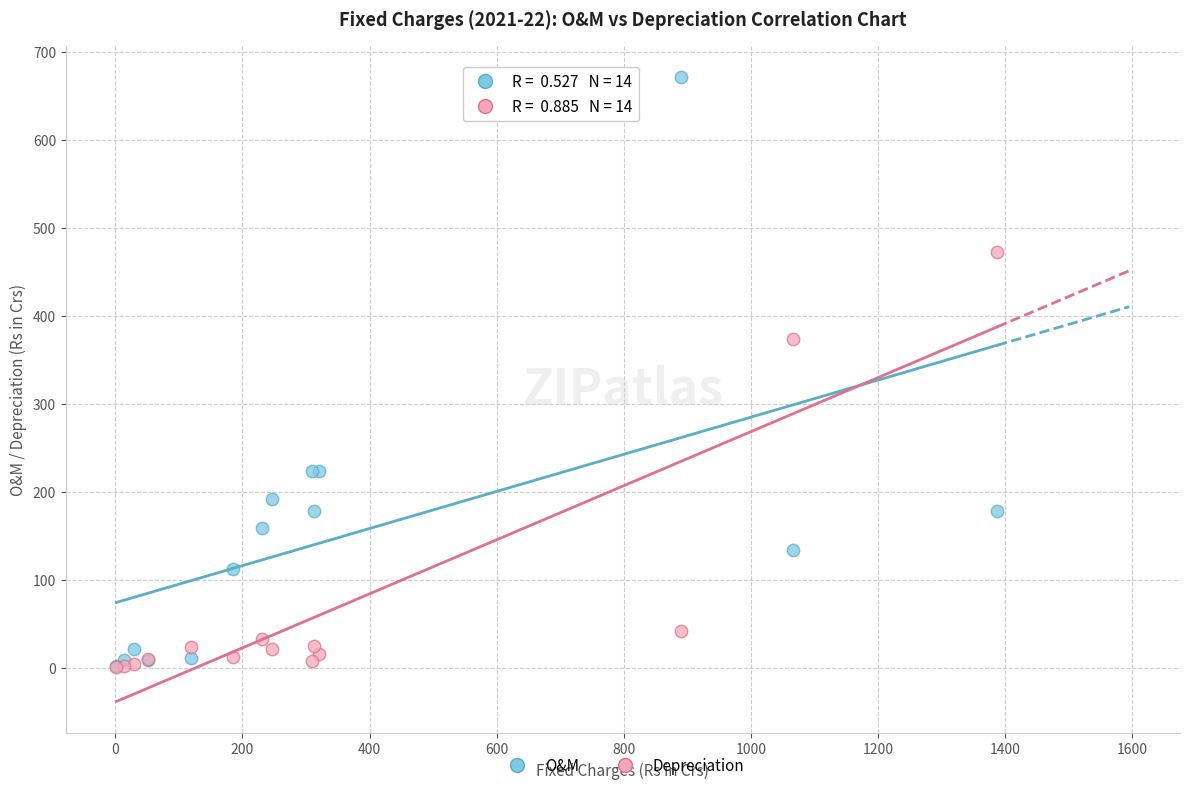

In the O&M series, what Y value is closest to 336?

223.8